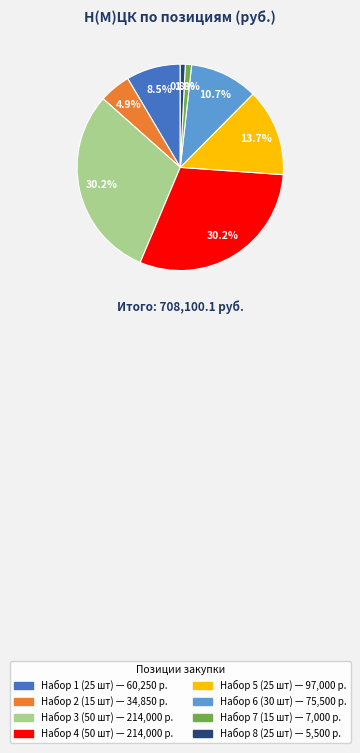

Which has a higher value, Набор 2 (15 шт) or Набор 8 (25 шт)?

Набор 2 (15 шт)